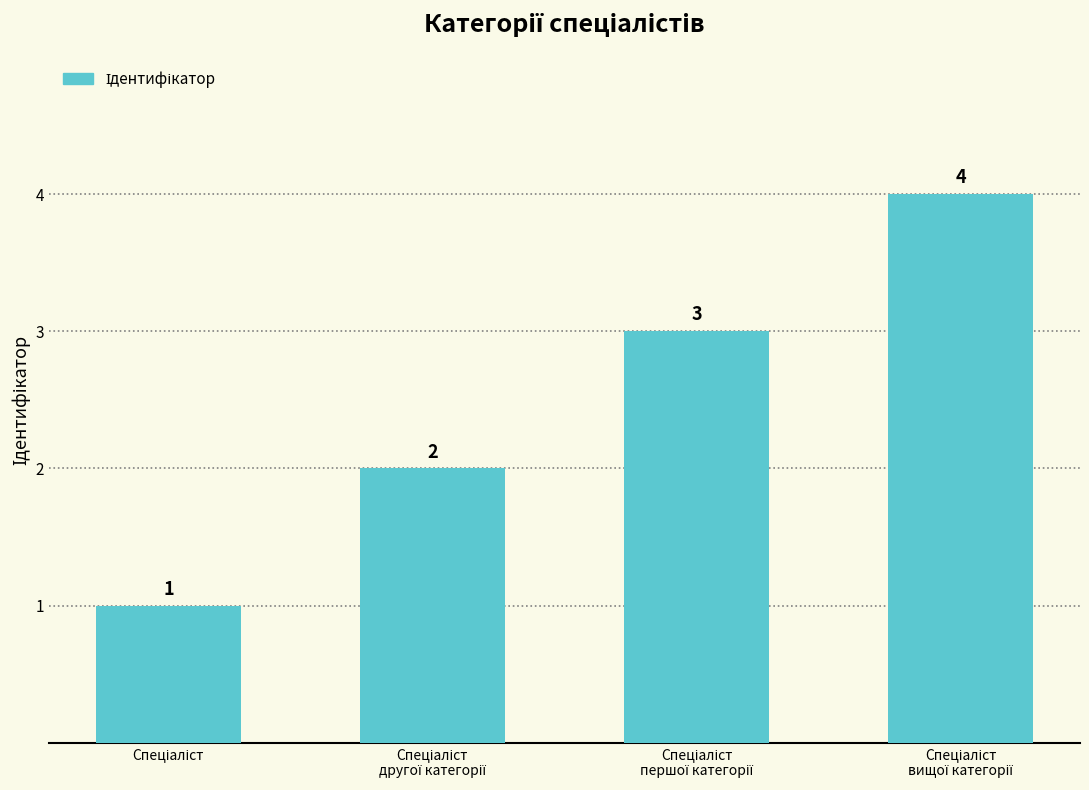

What is the value of the 1st bar from the left?

1